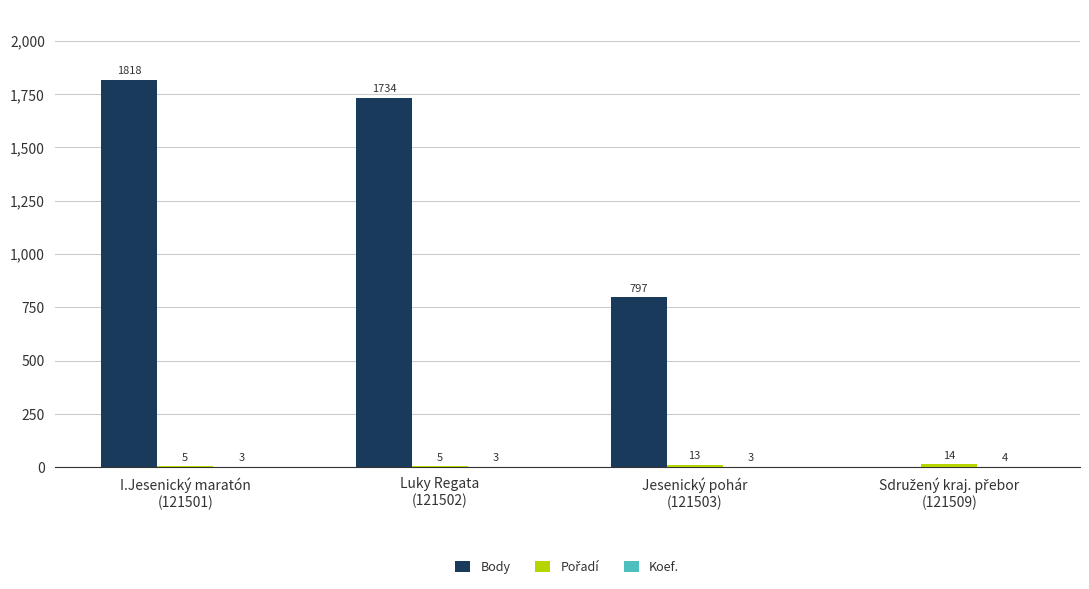

At which label is Body closest to 909?

Jesenický pohár
(121503)